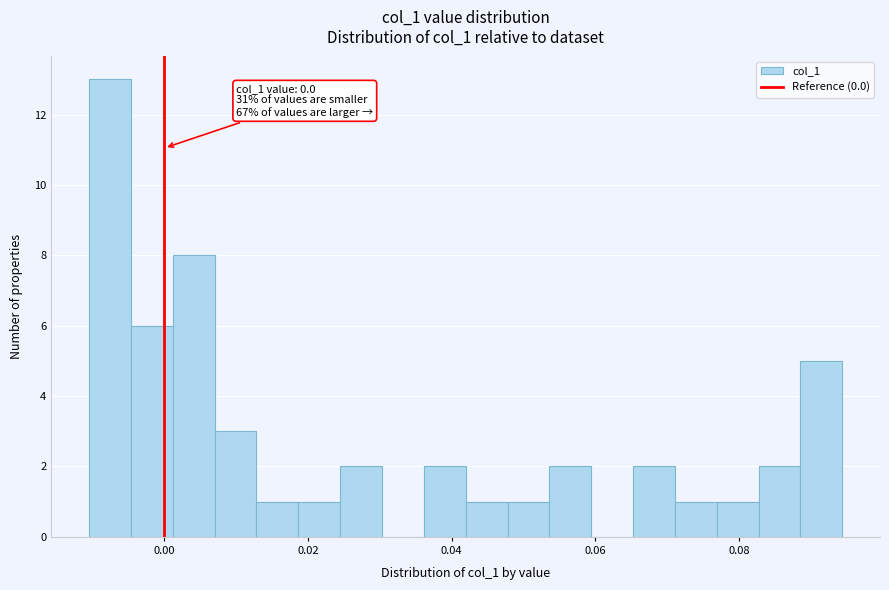

Read against the x-axis, roughly where is the centre of the tallest bar?

-0.008